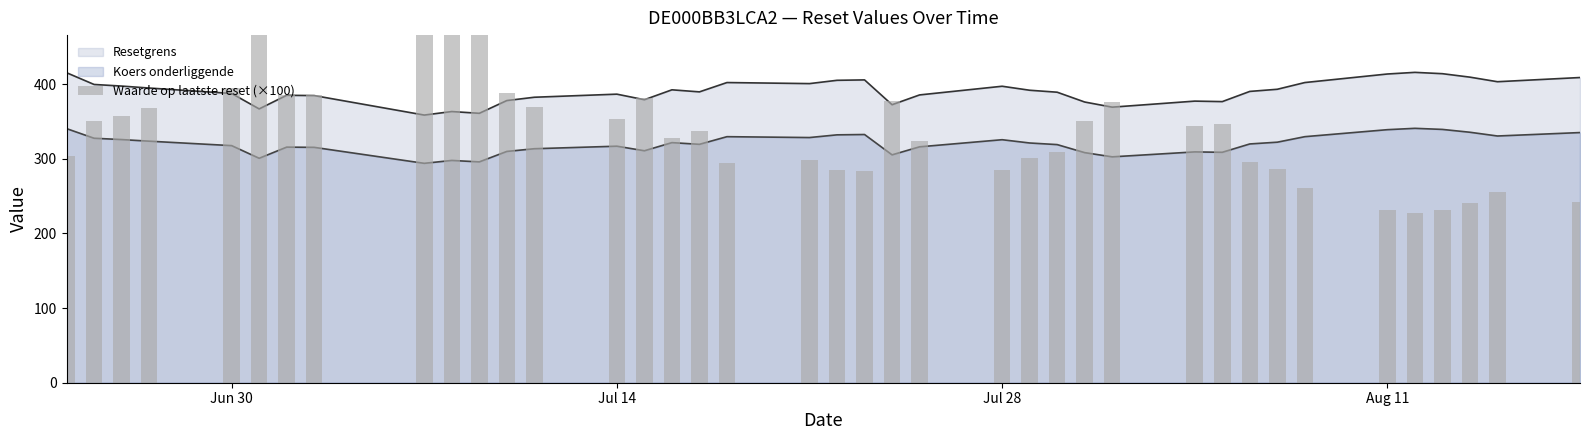

What is the difference between the second highest and second lowest values?

249.0